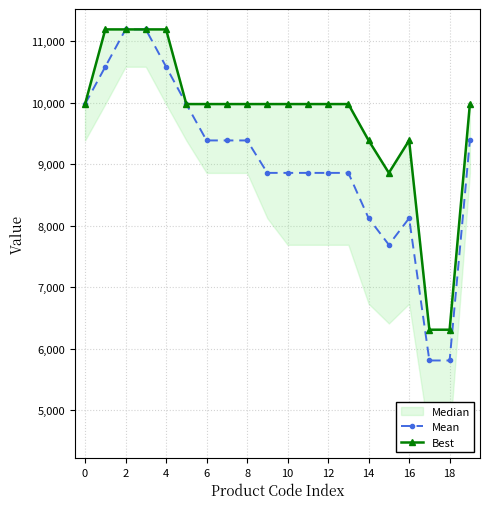

The value of Mean at 12 is 4131.5. True or false?

False